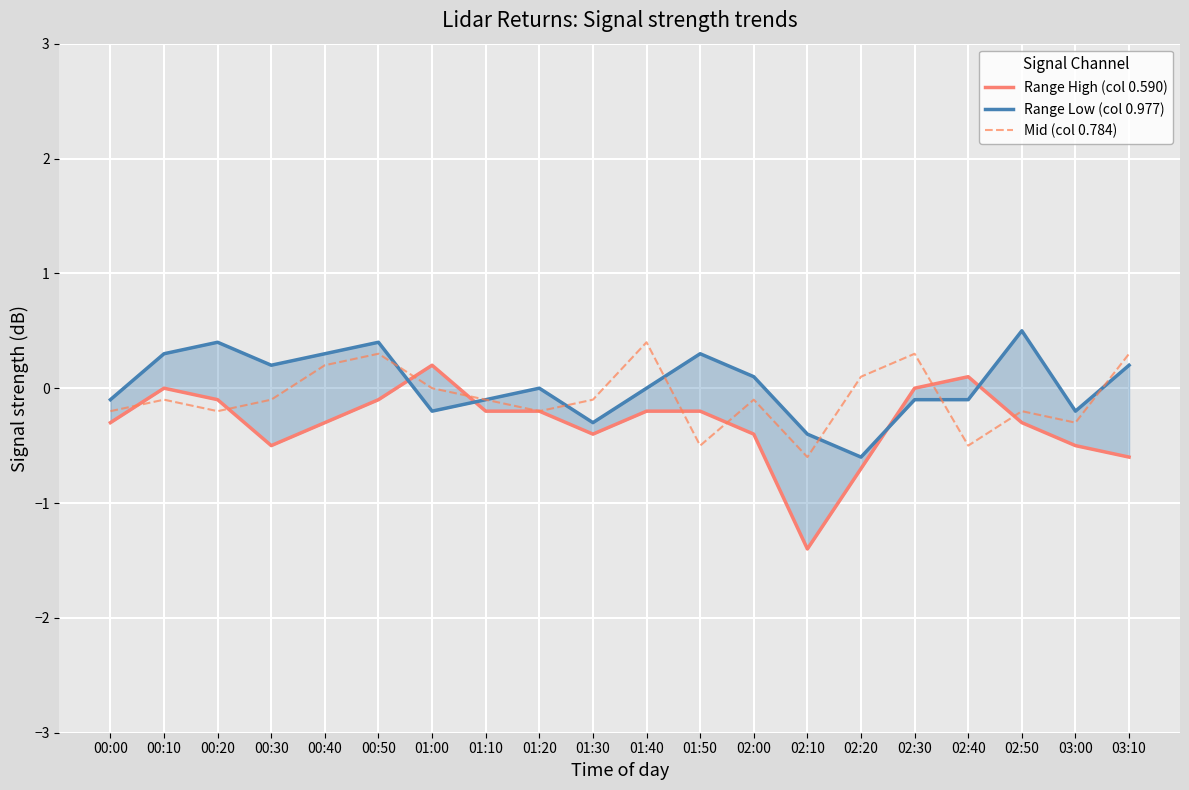

How many times do Mid (col 0.784) and Range High (col 0.590) cross each other?

8